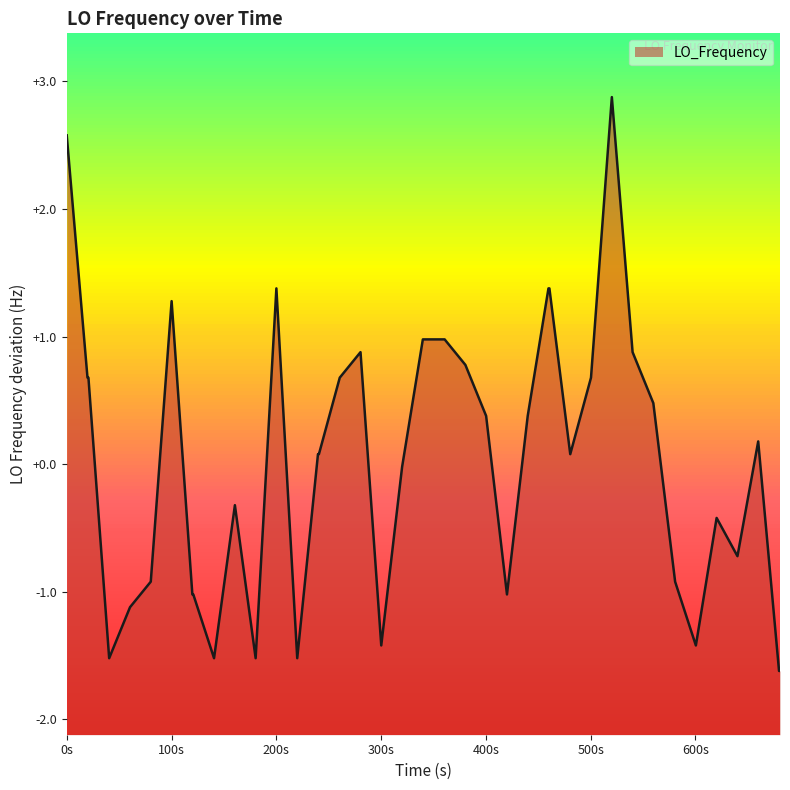

What is the difference between the maximum and second lowest values?

4.5